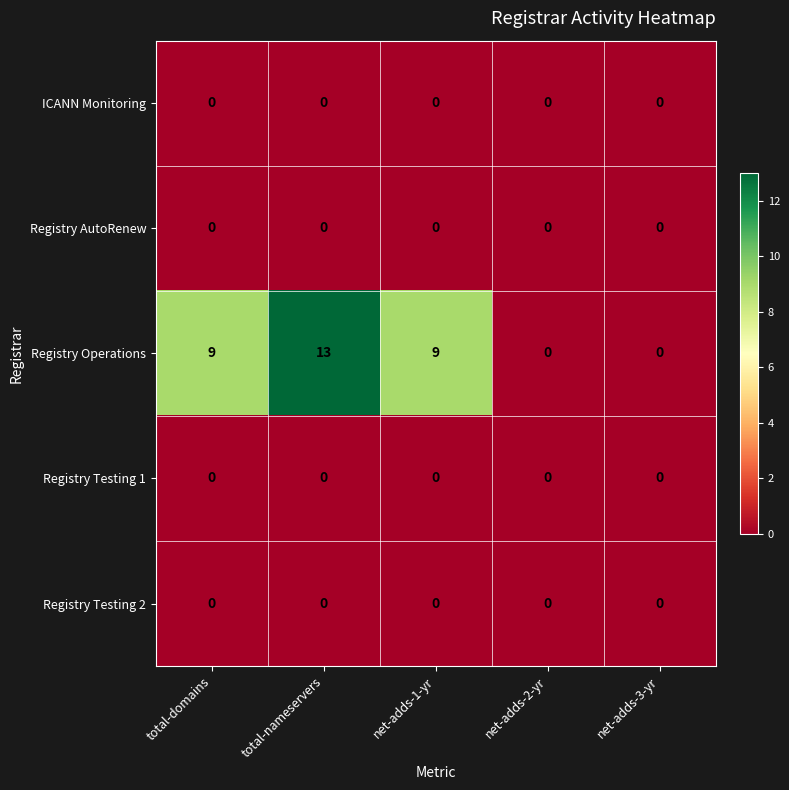

What is the average value of the Registry Operations series?

6